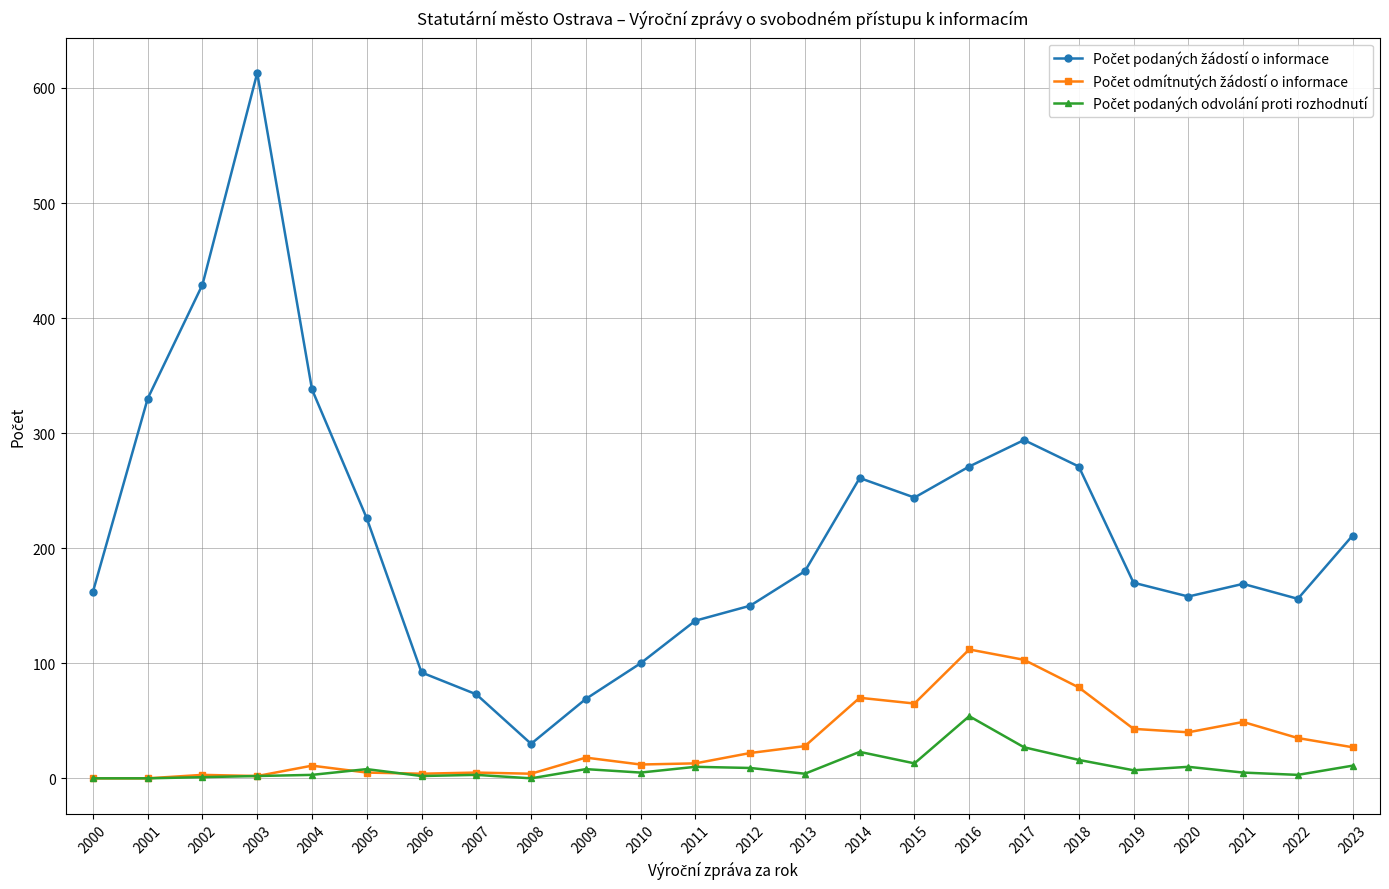

How many series are shown in this chart?

3